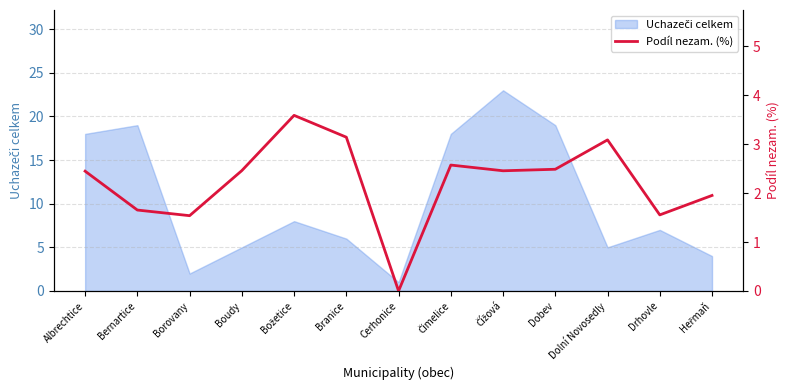

What is the label of the 3rd point from the left?

Borovany